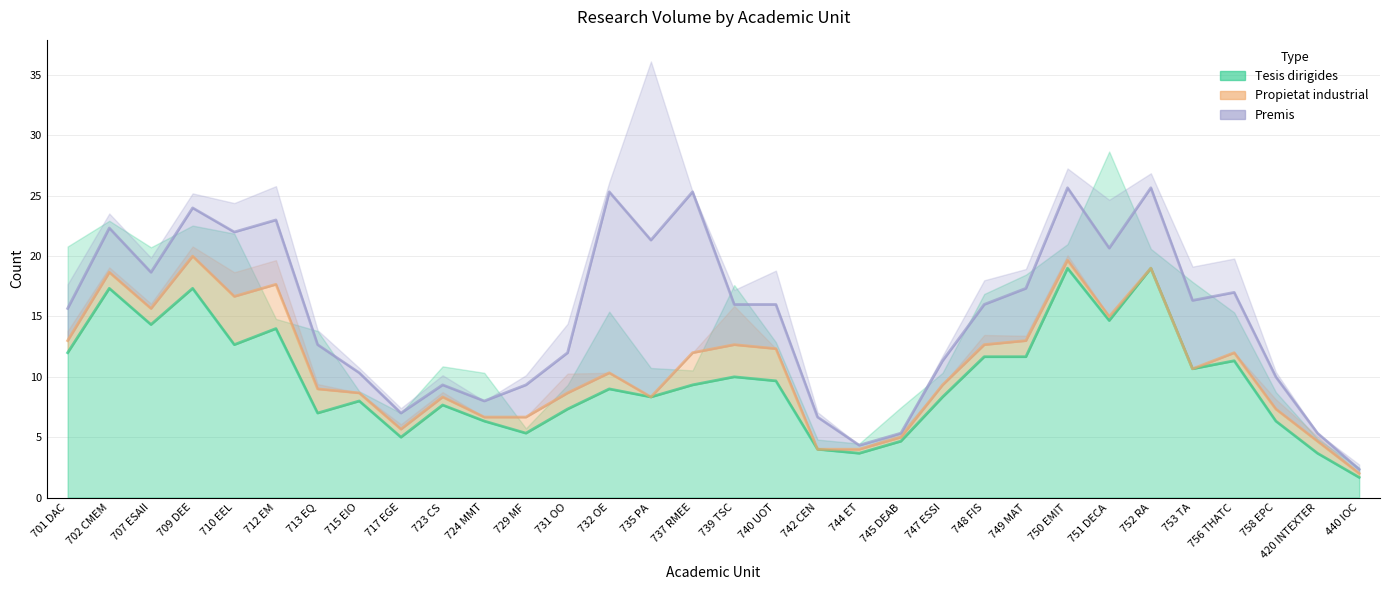

Where does the Propietat industrial series first go above 1?

701 DAC